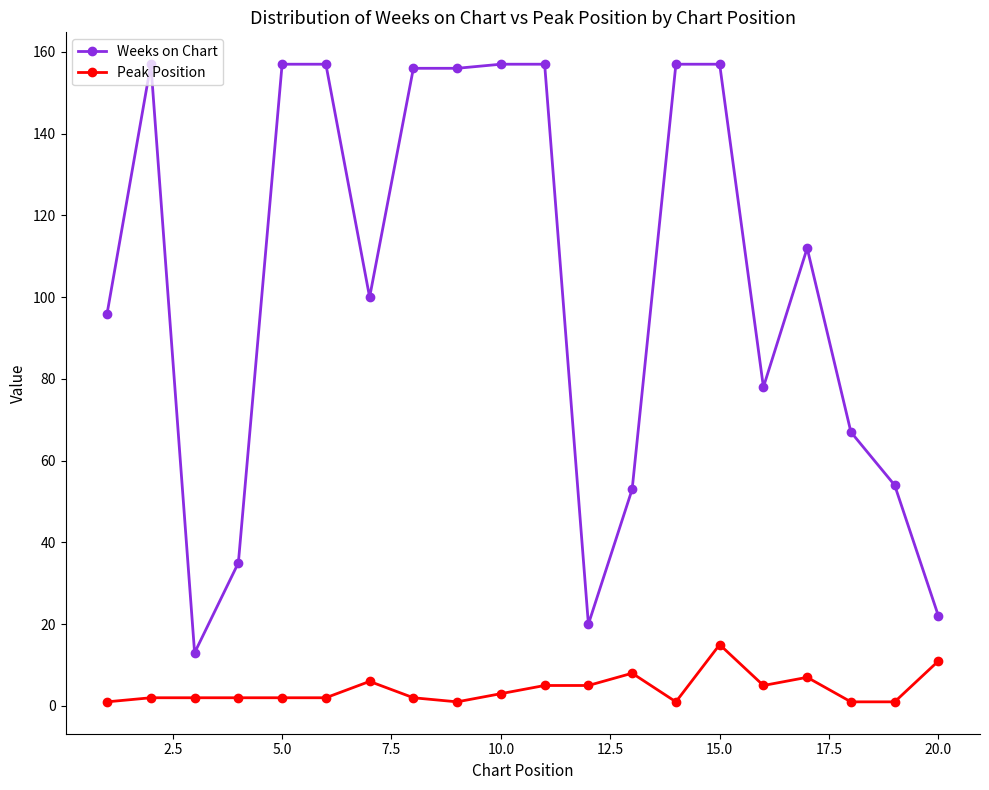

What is the minimum value for Weeks on Chart?

13